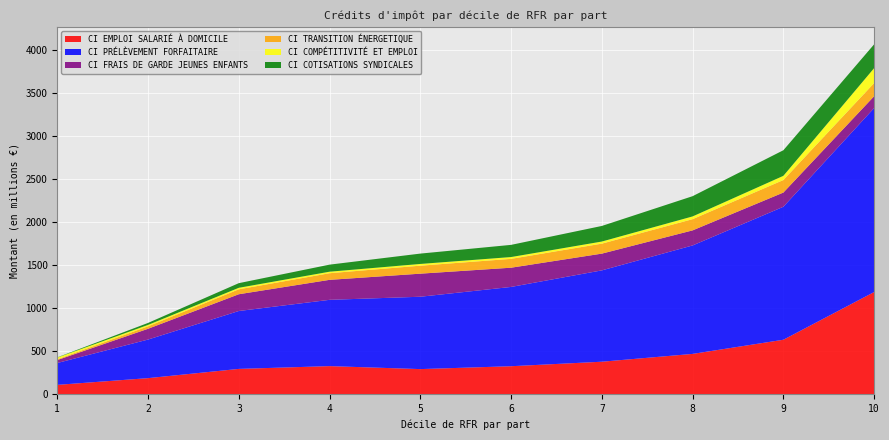

Reading right to left, list all the values displayed in this chart.

CI EMPLOI SALARIÉ À DOMICILE: 10=1186.4	9=632.4	8=468.2	7=377.3	6=325.1	5=291.7	4=326.3	3=294.0	2=186.8	1=108.6
CI PRÉLÈVEMENT FORFAITAIRE: 10=2136.0	9=1543.8	8=1259.1	7=1060.5	6=920.4	5=840.1	4=769.6	3=672.1	2=448.0	1=253.8
CI FRAIS DE GARDE JEUNES ENFANTS: 10=137.2	9=165.0	8=174.9	7=194.5	6=223.3	5=267.8	4=232.0	3=194.7	2=125.0	1=34.1
CI TRANSITION ÉNERGETIQUE: 10=152.6	9=145.3	8=130.2	7=115.9	6=102.7	5=92.8	4=77.0	3=57.2	2=28.7	1=9.0
CI COMPÉTITIVITÉ ET EMPLOI: 10=173.6	9=48.8	8=31.9	7=24.3	6=21.0	5=20.1	4=17.5	3=17.4	2=16.0	1=19.8
CI COTISATIONS SYNDICALES: 10=276.4	9=297.1	8=235.0	7=181.0	6=141.4	5=120.2	4=82.0	3=54.0	2=23.2	1=2.6